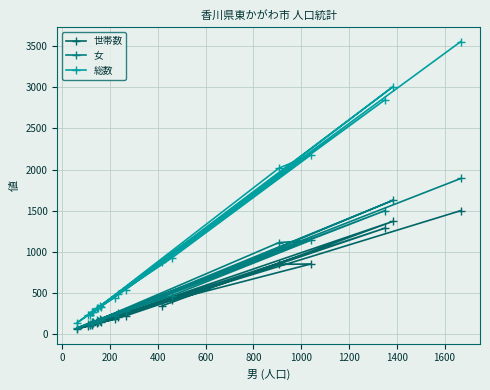

Between 1000 and 1200, which series saw the biggest shift?

総数